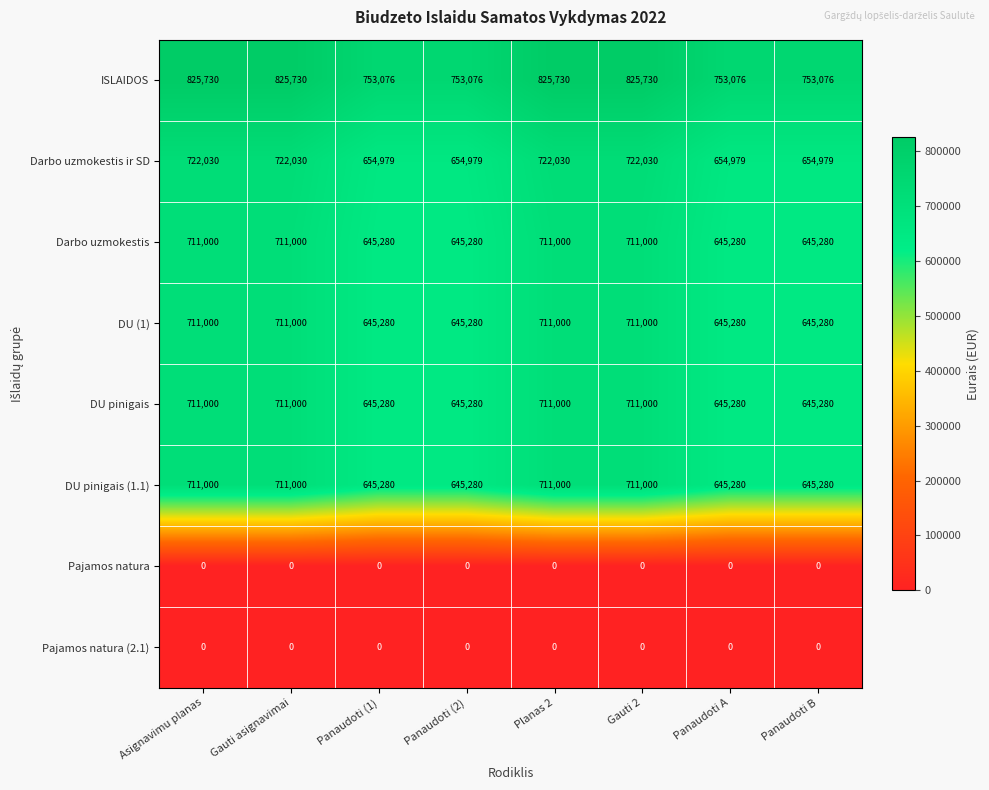

The value of DU pinigais at Asignavimu planas is 273350. True or false?

False